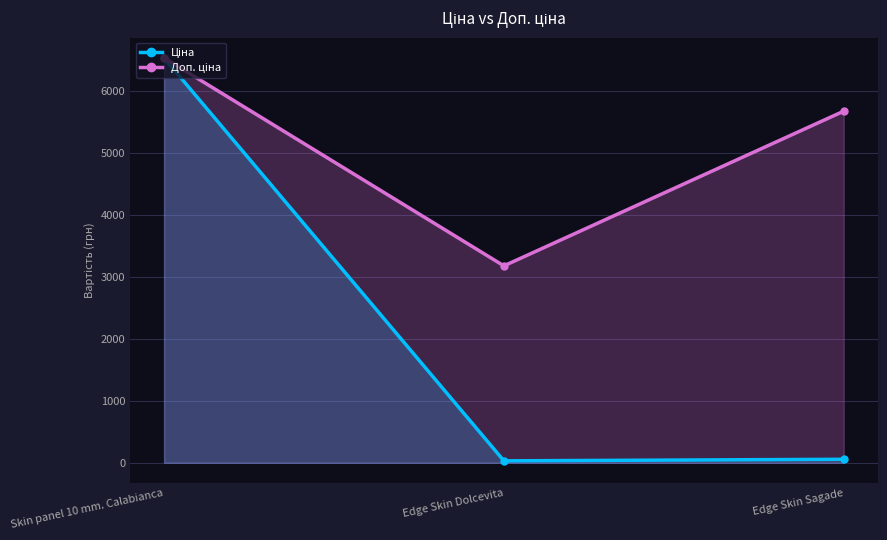

What is the difference between the second highest and minimum values in the Доп. ціна series?

2493.0